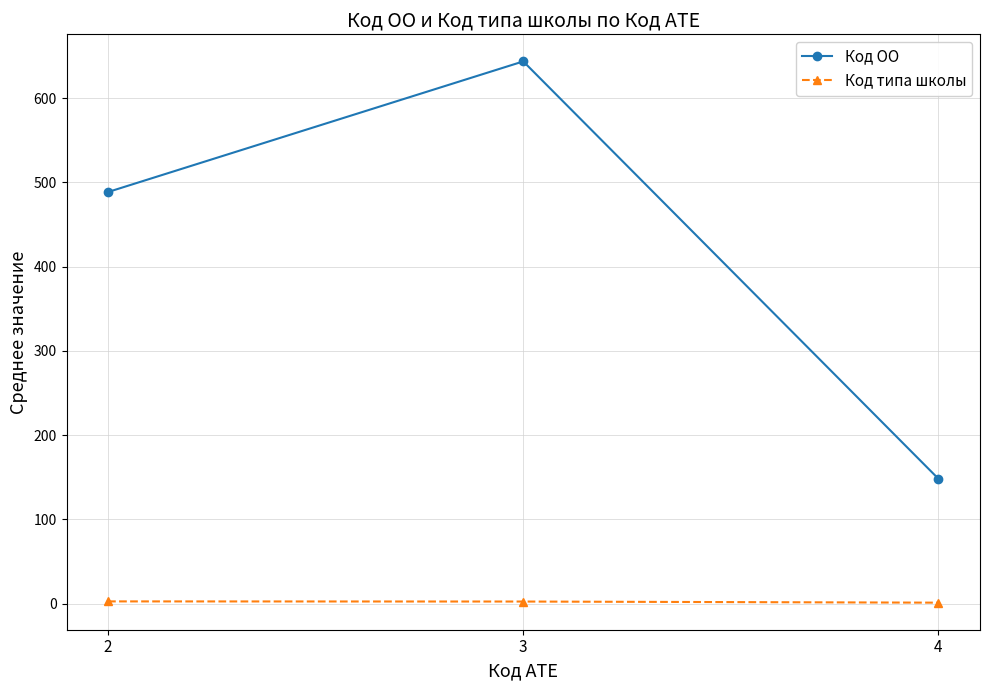

At which category is the sum across all series the highest?

3